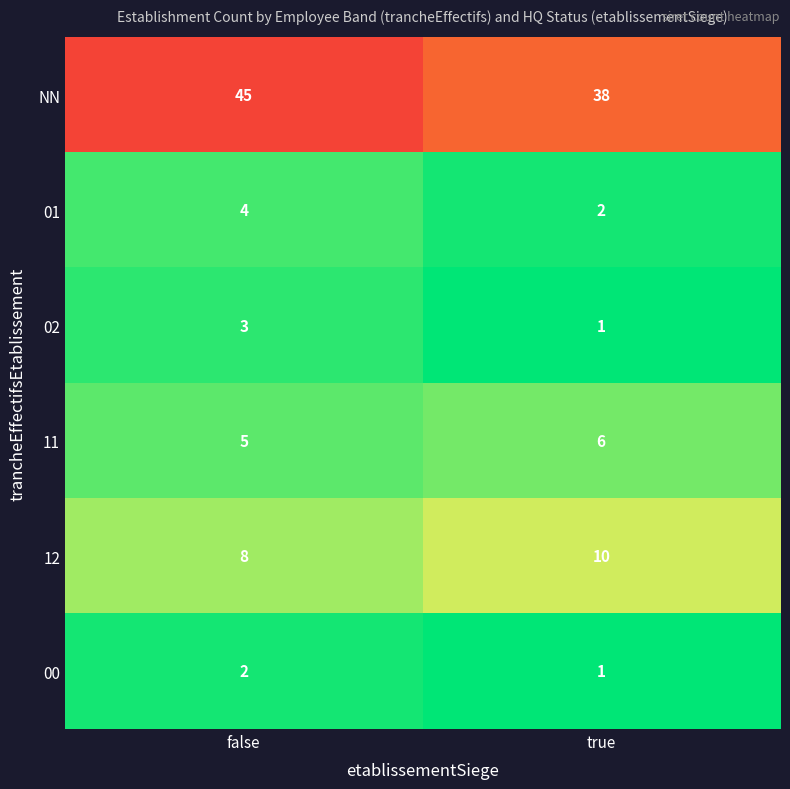

Reading left to right, what are all the values shown in this chart?

NN: false=45	true=38
01: false=4	true=2
02: false=3	true=1
11: false=5	true=6
12: false=8	true=10
00: false=2	true=1